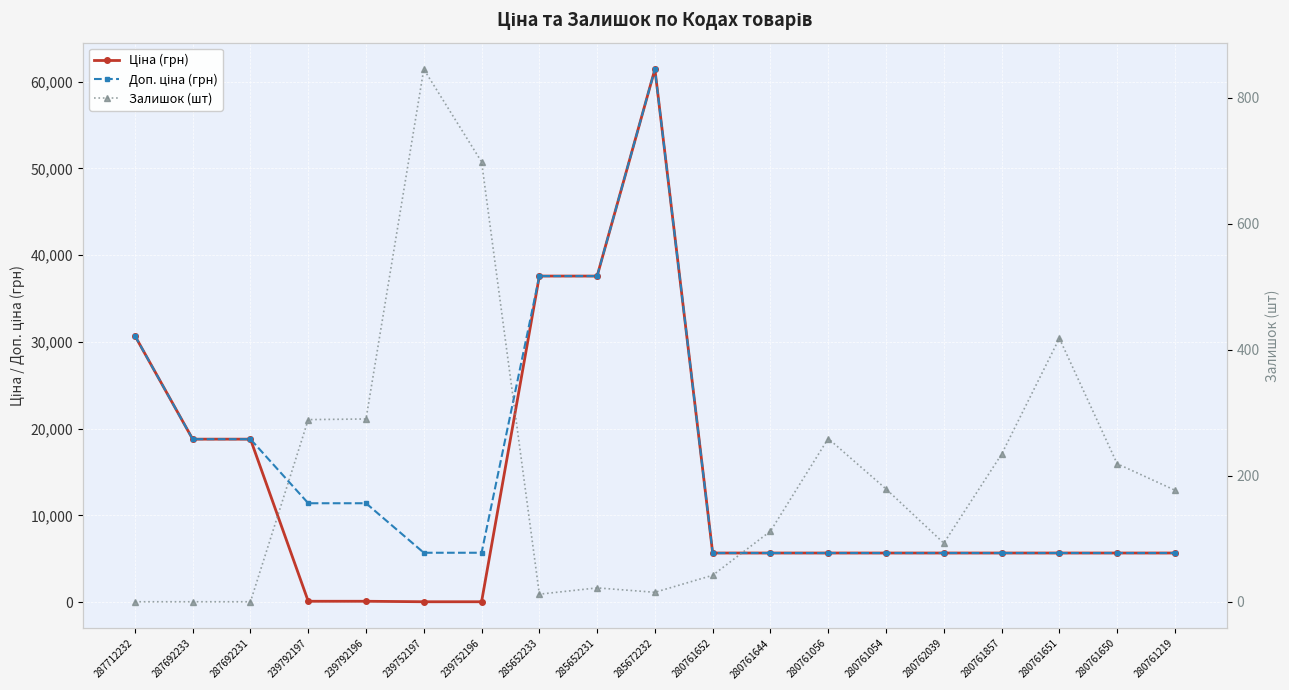

What is the value of the Ціна (грн) point at the 6th from the left?

57.0